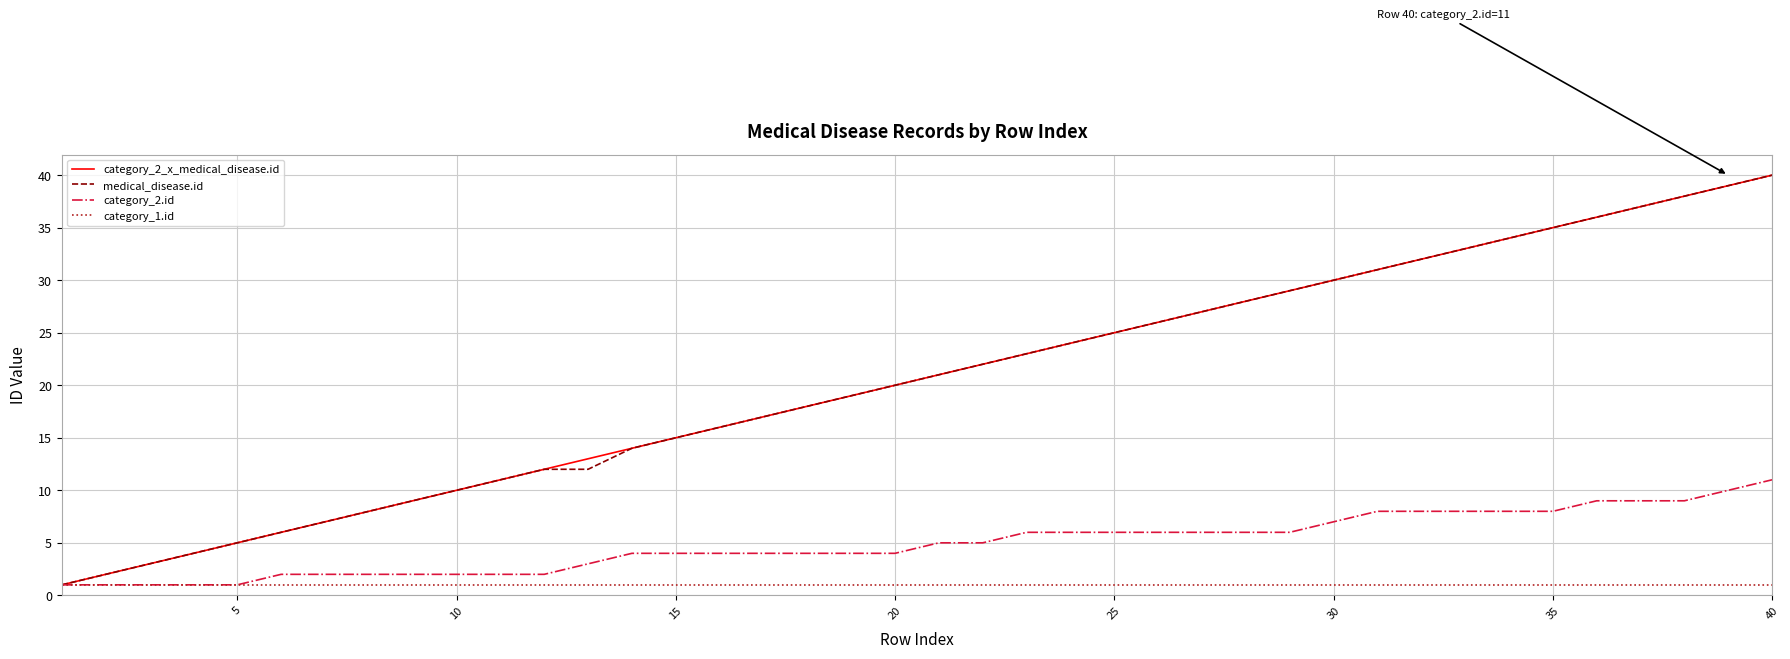

What is the difference between the maximum and second lowest values in the category_2.id series?

10